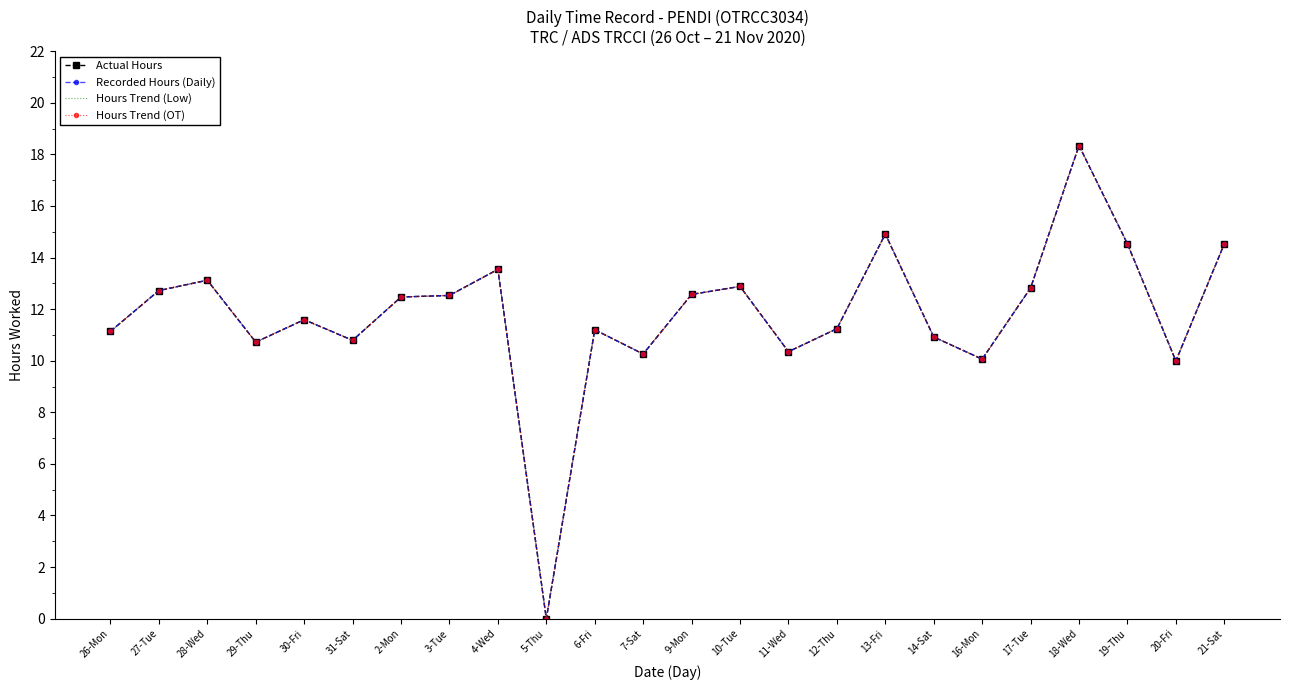

Rank the categories by Hours Trend (Low) value from lowest to highest.

5-Thu, 20-Fri, 16-Mon, 7-Sat, 11-Wed, 29-Thu, 31-Sat, 14-Sat, 26-Mon, 6-Fri, 12-Thu, 30-Fri, 2-Mon, 3-Tue, 9-Mon, 27-Tue, 17-Tue, 10-Tue, 28-Wed, 4-Wed, 19-Thu, 21-Sat, 13-Fri, 18-Wed